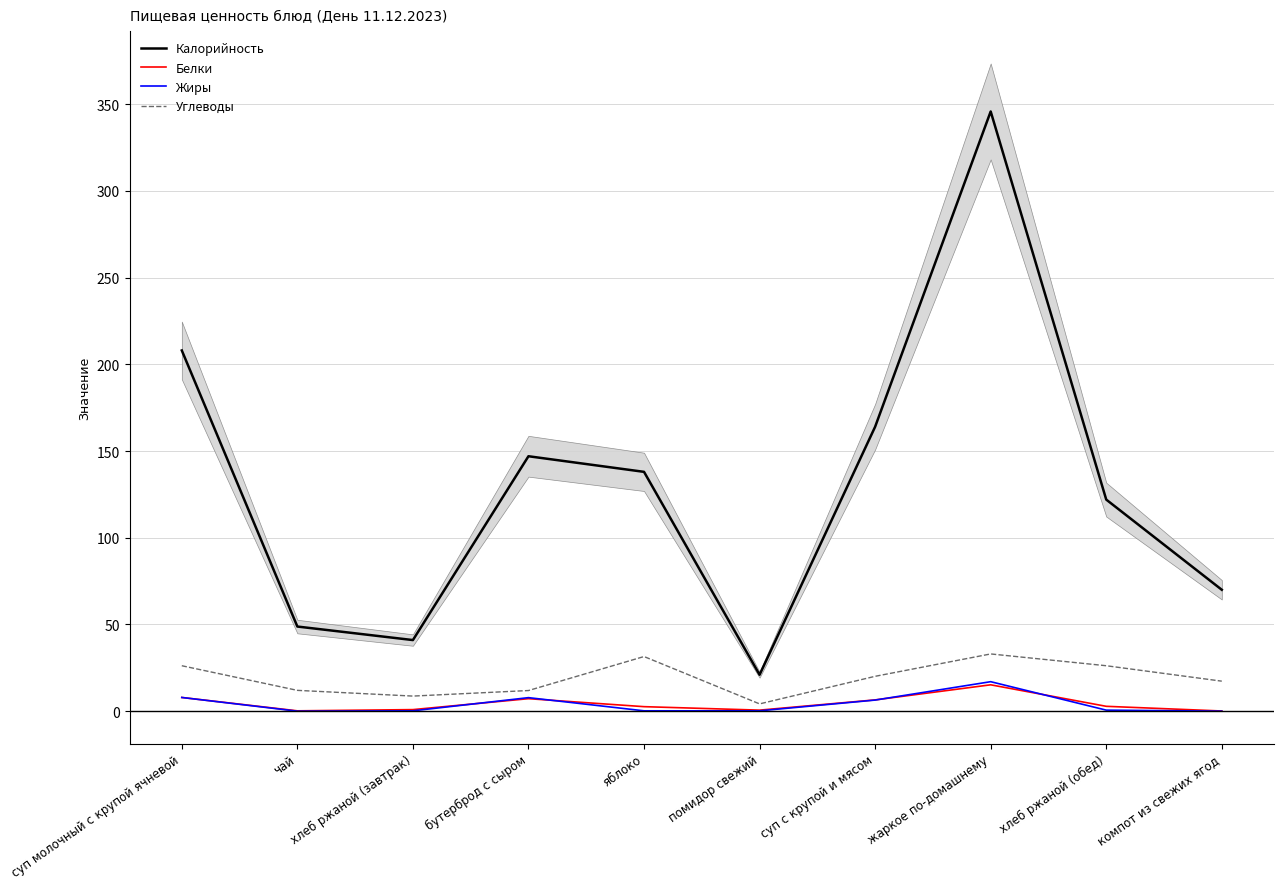

What is the maximum value shown in the chart?

345.8